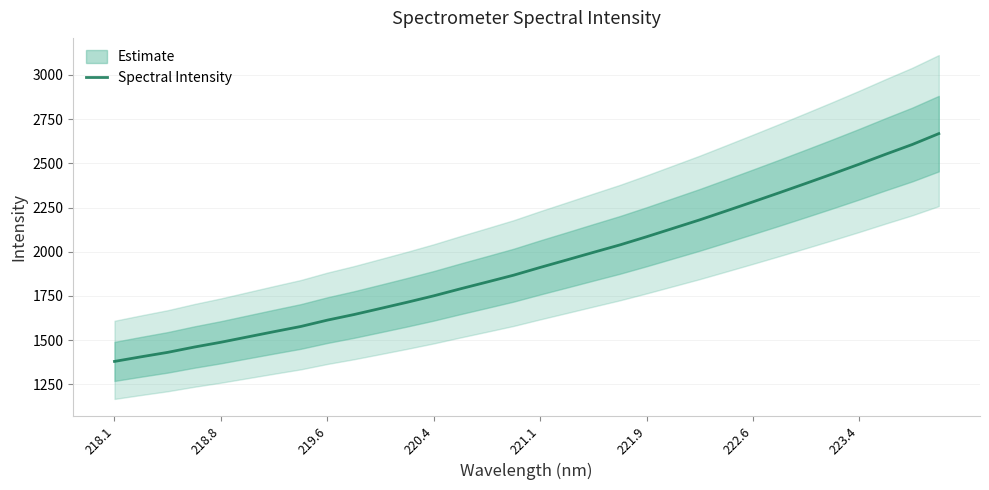

What is the value of the 9th point from the left?

1613.6